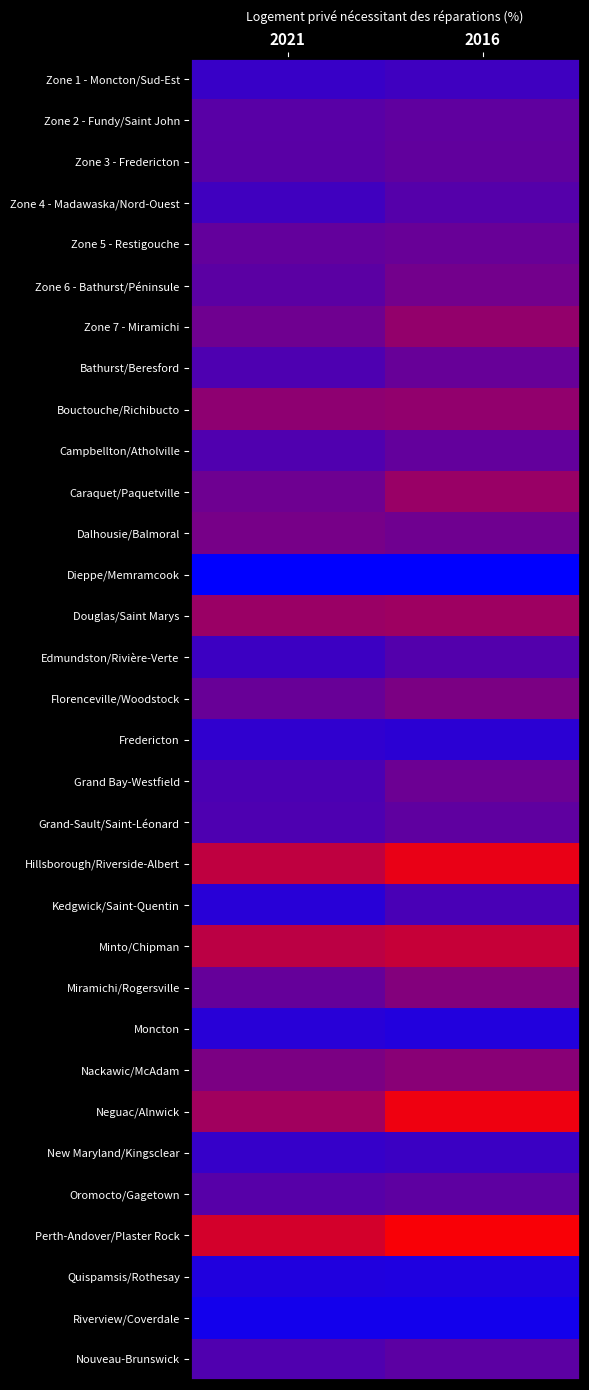

At how many categories does at least one series exceed 13?

2